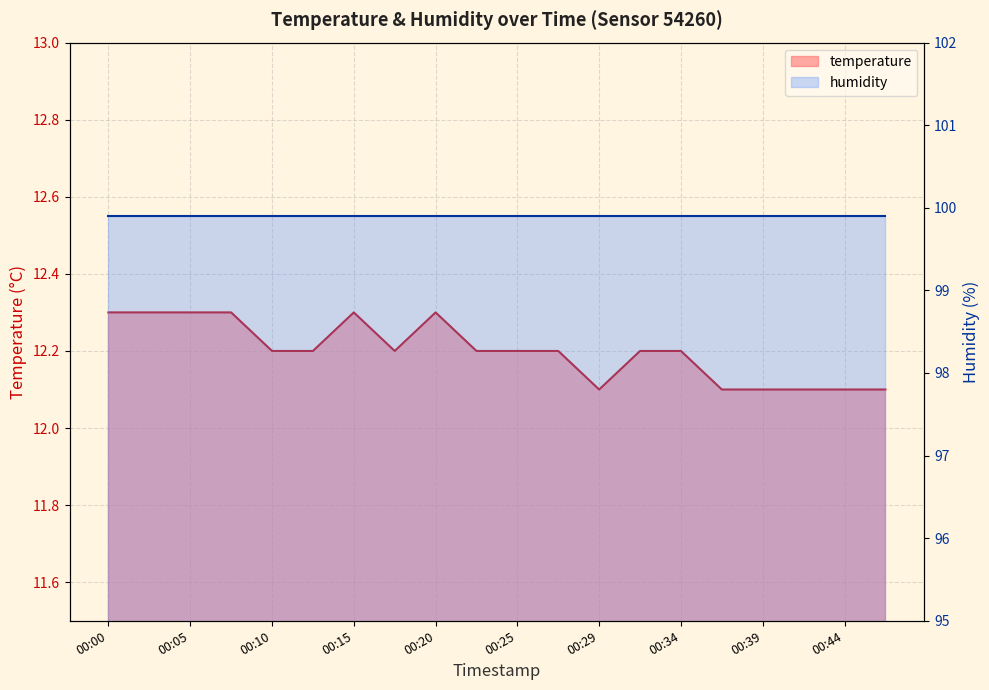

Which has a higher value, 00:37 or 00:42?

00:37